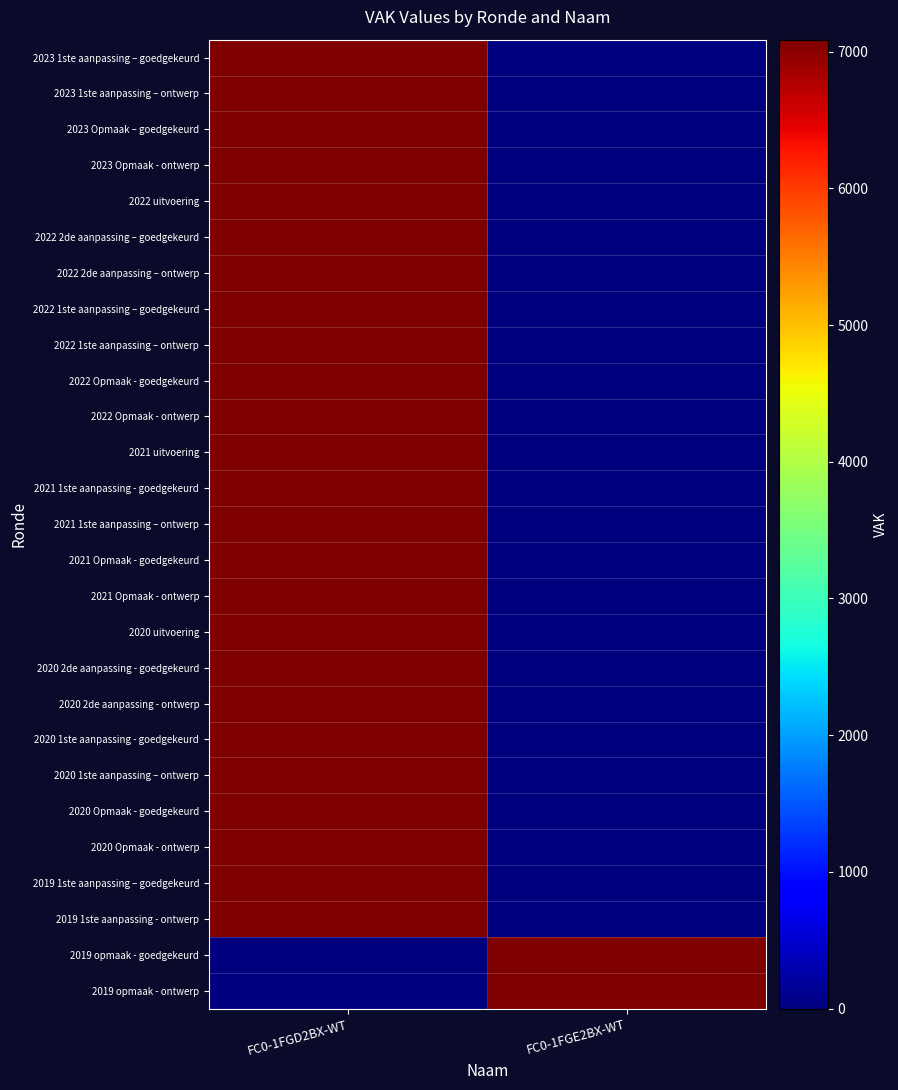

Which label corresponds to the largest value in the chart?

FC0-1FGD2BX-WT